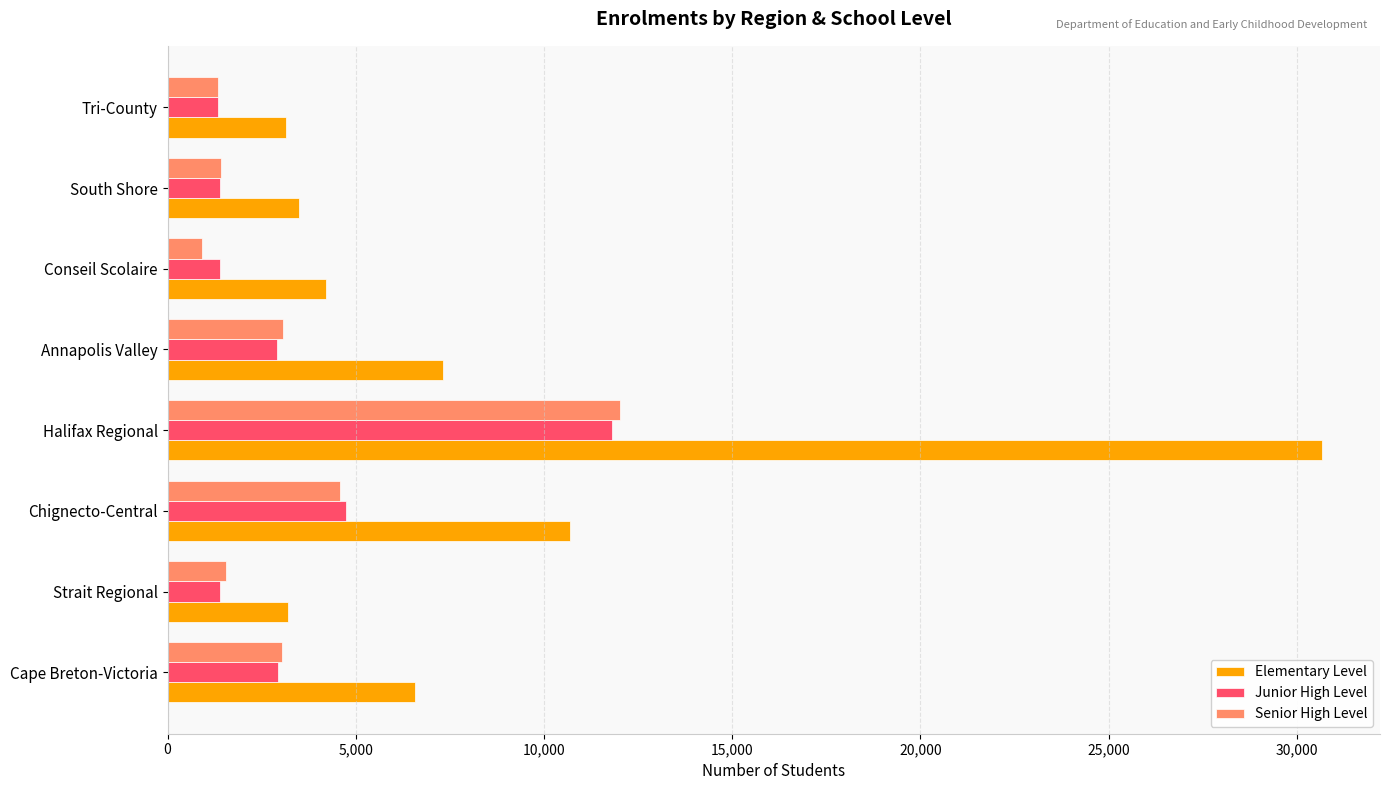

At which category is the sum across all series the highest?

Halifax Regional